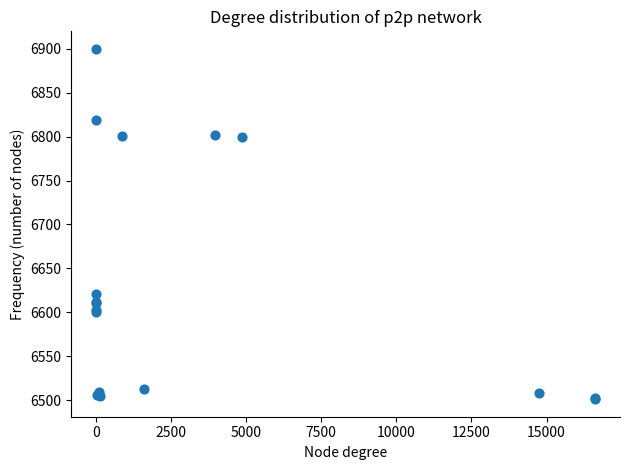

What Y value in the scatter plot is closest to 6700?

6621